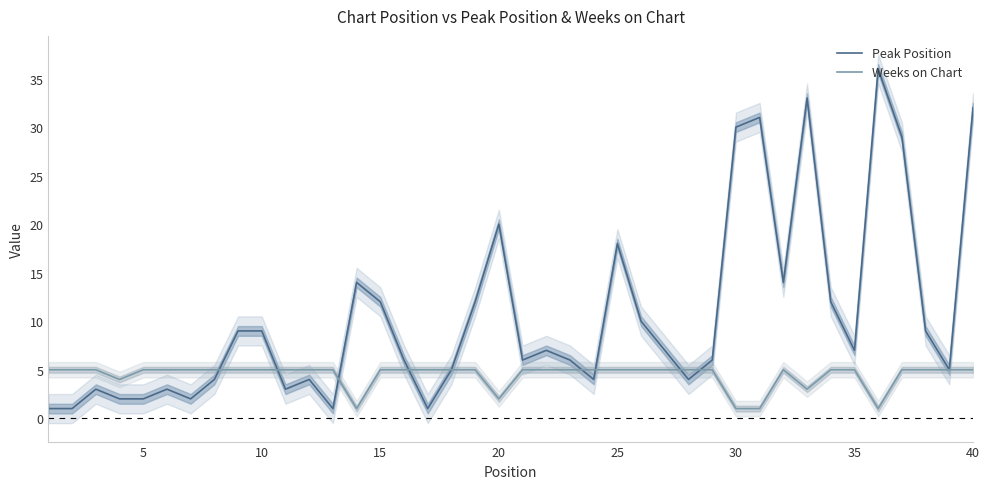

List the series in order of their overall mean, highest first.

Peak Position, Weeks on Chart